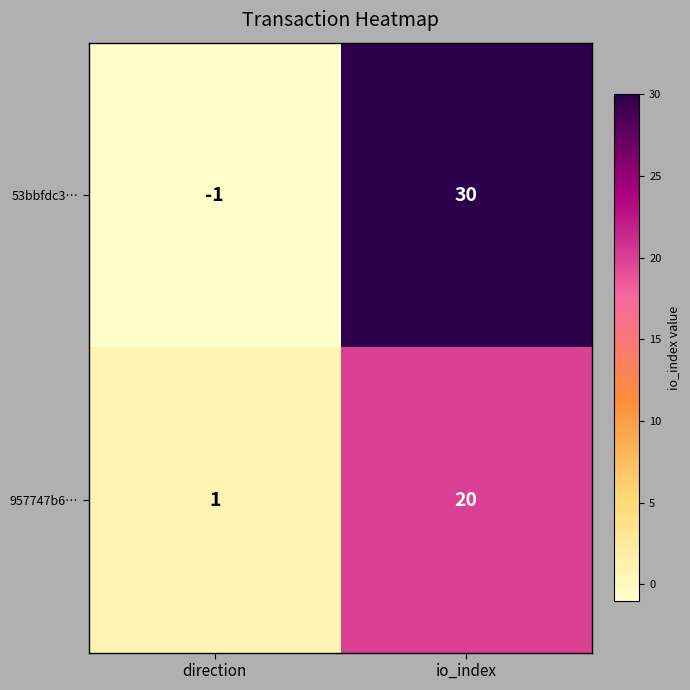

Is it true that 53bbfdc3… equals 30 at io_index?

True